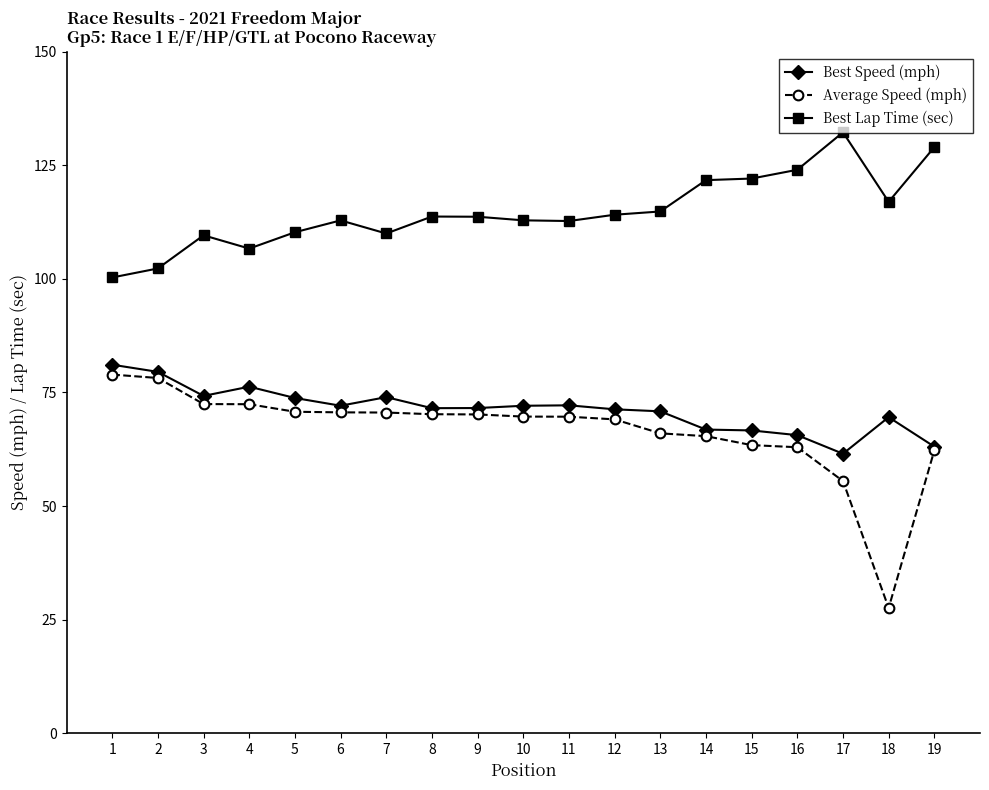

True or false: Average Speed (mph) has a value of 63.4 at 15.

True